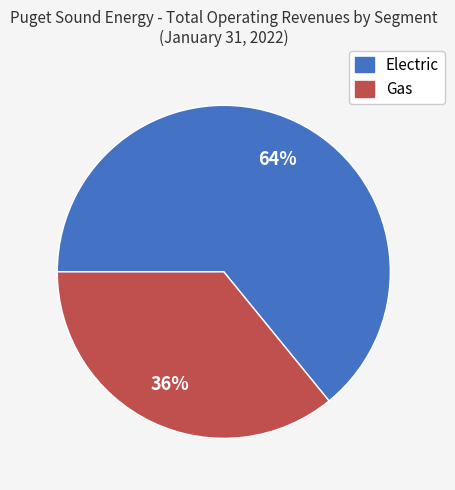

How many slices are in this pie chart?

2